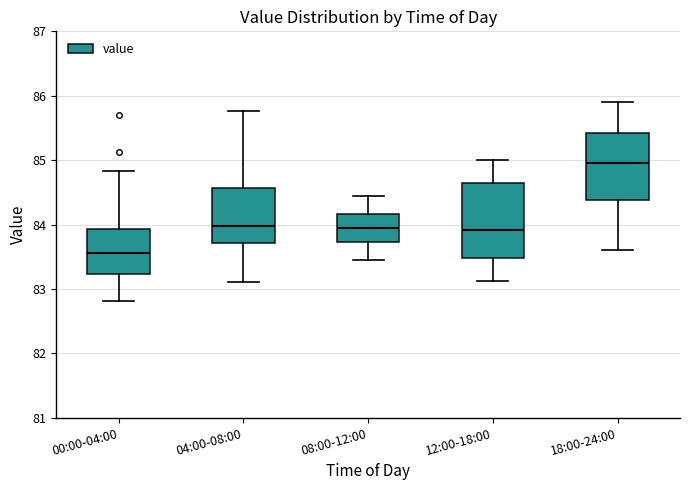

Reading left to right, read every box against the y-axis: the position of its median line, the range the box covers, and the ends of its whiskers. The values are not printed on the chart, so give them approximately, as read against the axis.

00:00-04:00: median 83.6, box 83.2 to 83.9, whiskers 82.8 to 84.8
04:00-08:00: median 84.0, box 83.7 to 84.6, whiskers 83.1 to 85.8
08:00-12:00: median 83.9, box 83.7 to 84.2, whiskers 83.5 to 84.4
12:00-18:00: median 83.9, box 83.5 to 84.7, whiskers 83.1 to 85.0
18:00-24:00: median 85.0, box 84.4 to 85.4, whiskers 83.6 to 85.9